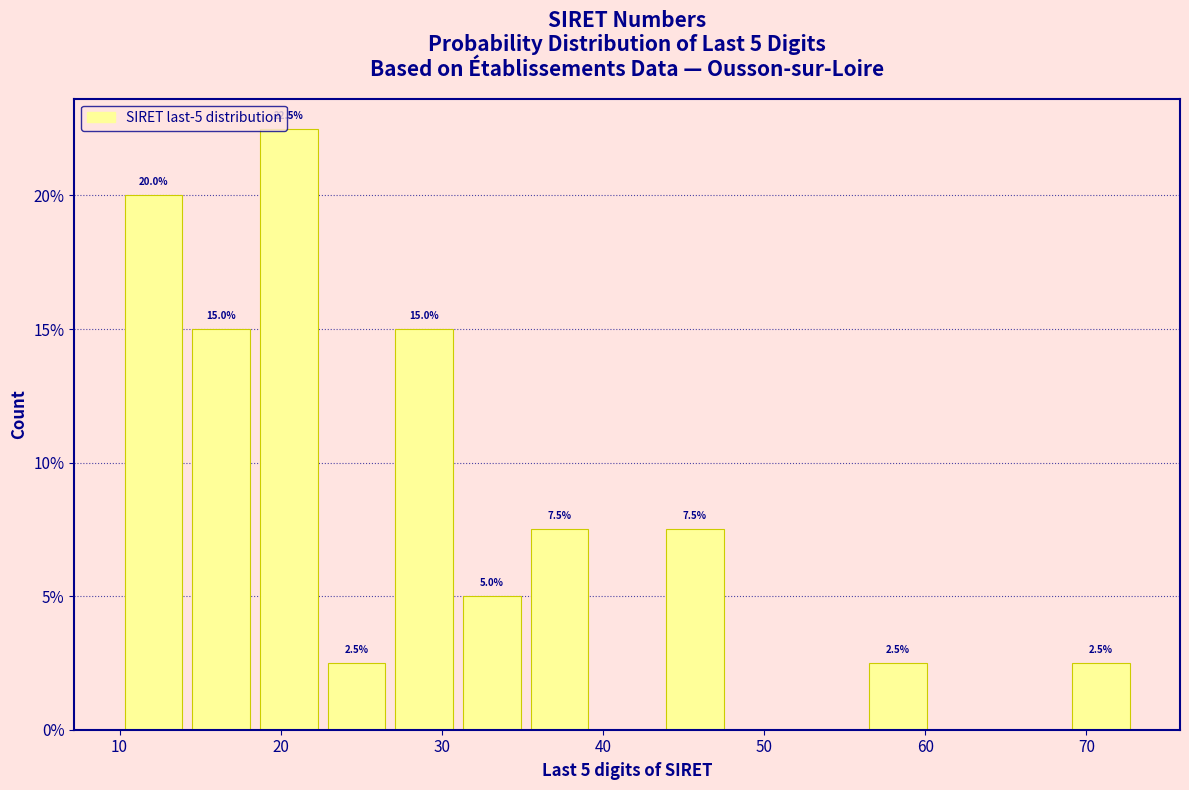

Which range on the x-axis has the tallest bar?

18.4 to 22.6